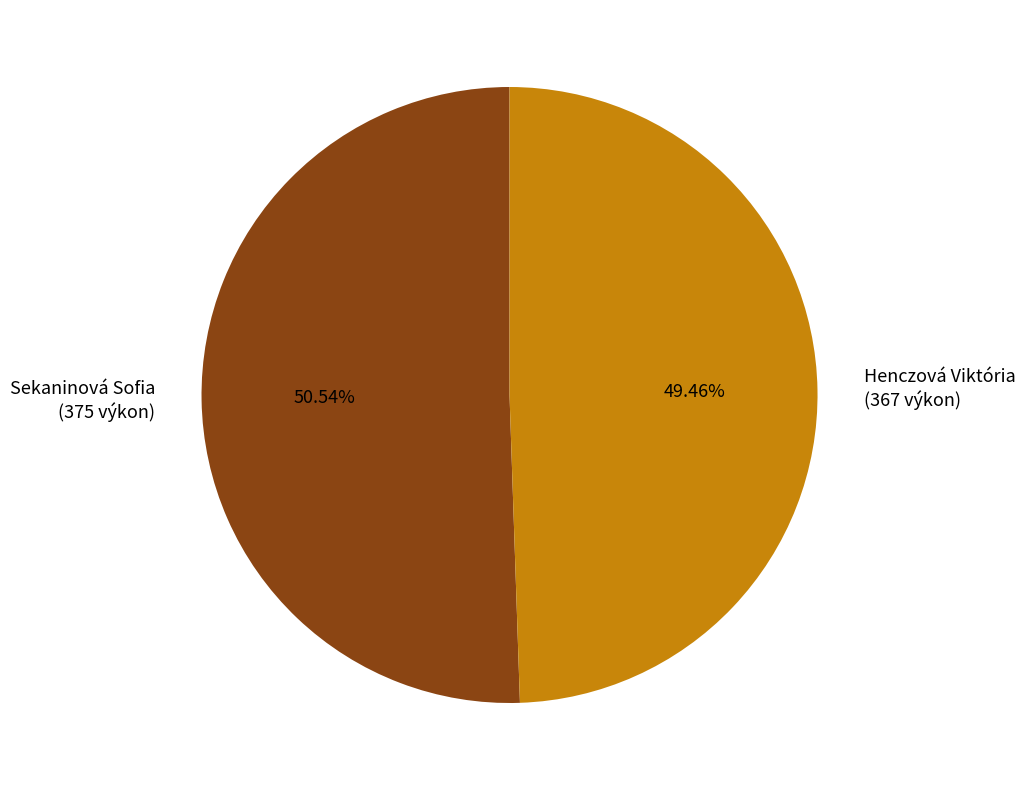

Is Henczová Viktória the majority of the pie?

No